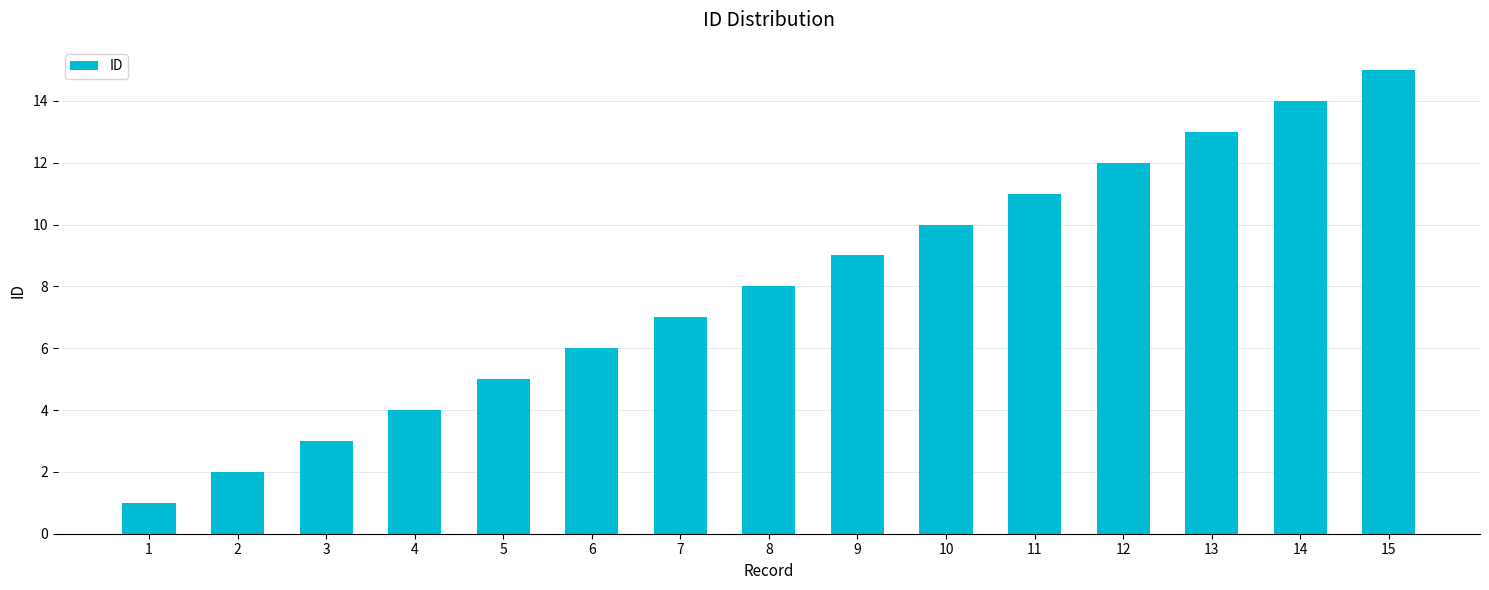

Count the number of data series in this chart.

1